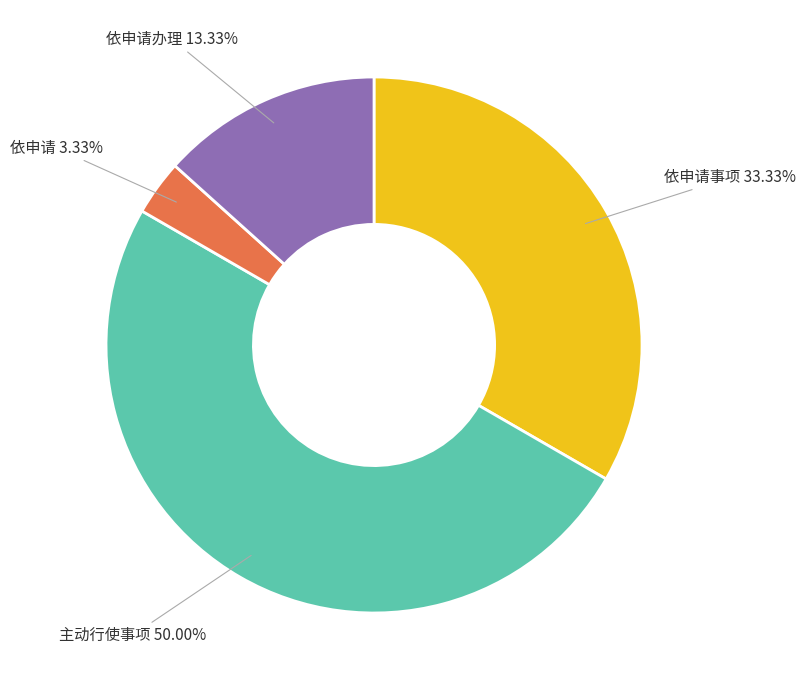

Is 依申请 the majority of the pie?

No